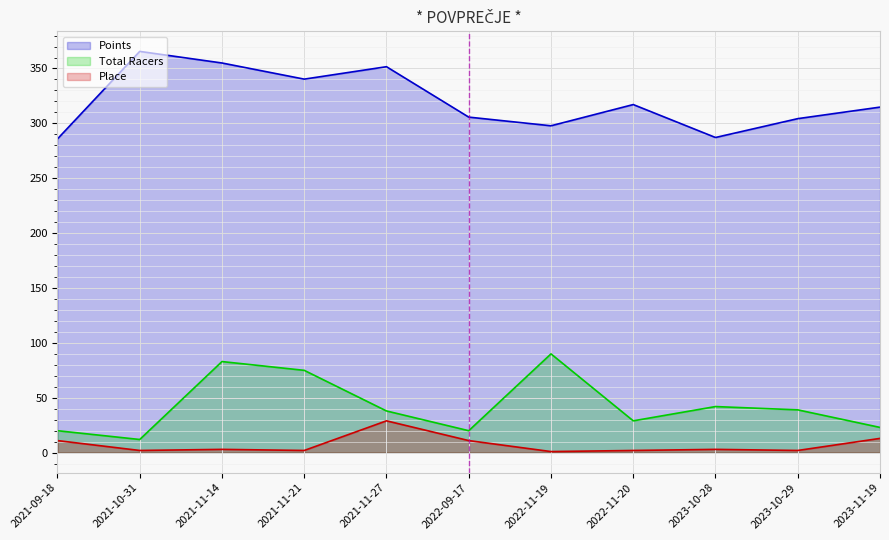

Which series has the largest total across all categories?

Points